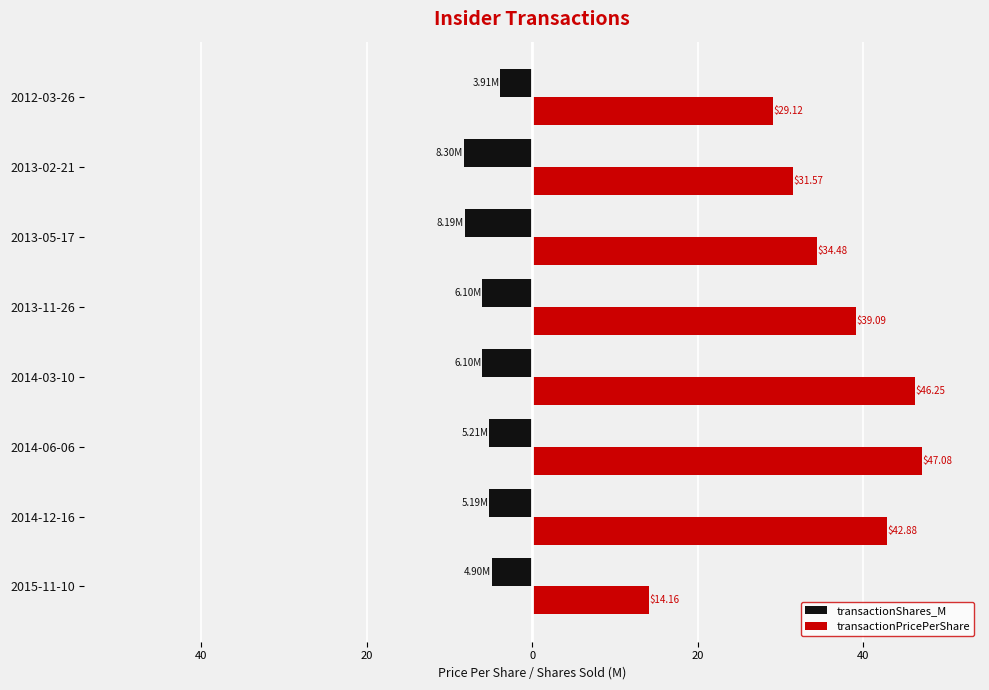

Rank the series by their maximum value, from highest to lowest.

transactionPricePerShare, transactionShares_M